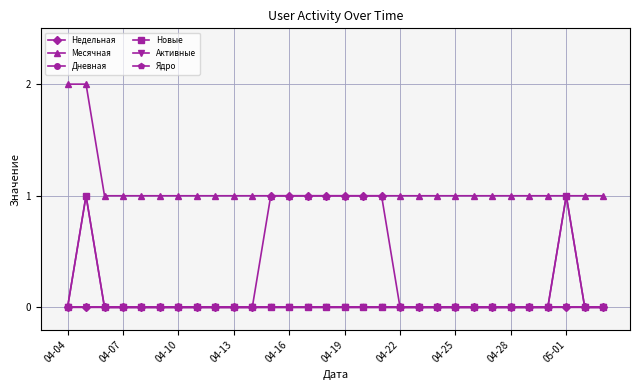

What is the average value of the Месячная series?

1